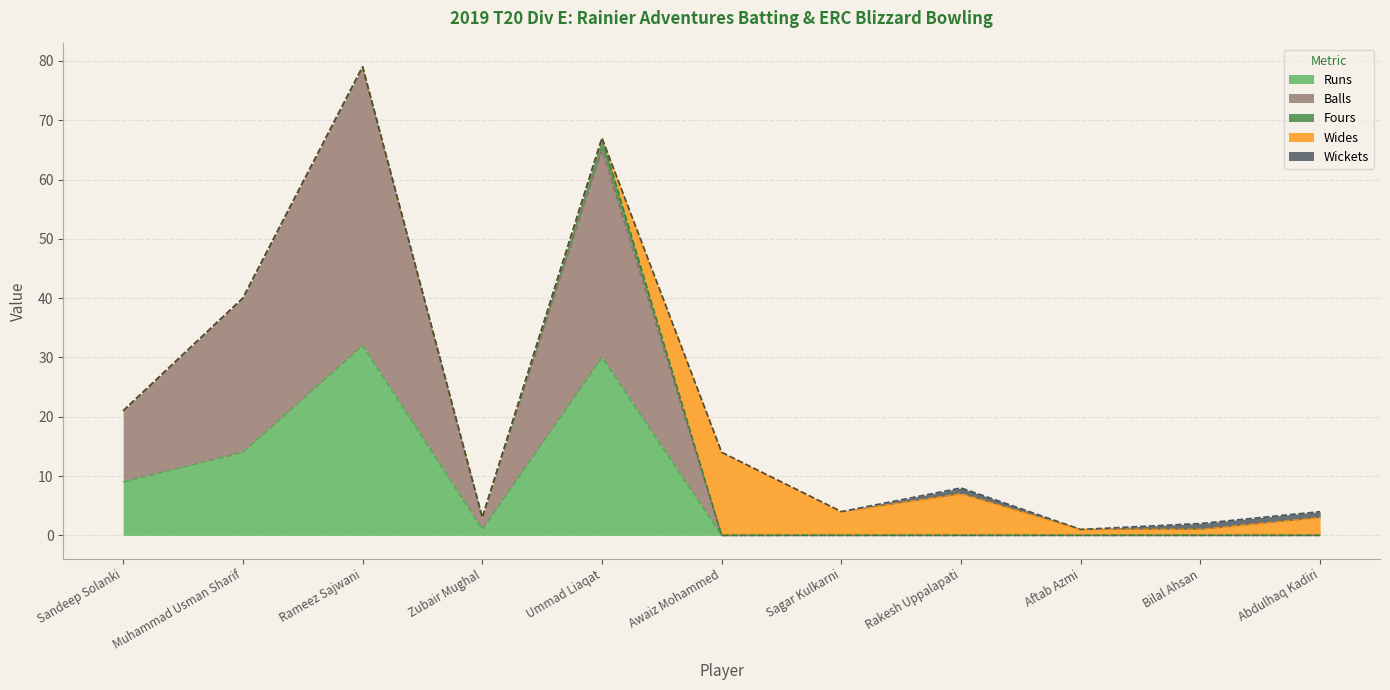

Which label corresponds to the smallest value in the chart?

Awaiz Mohammed